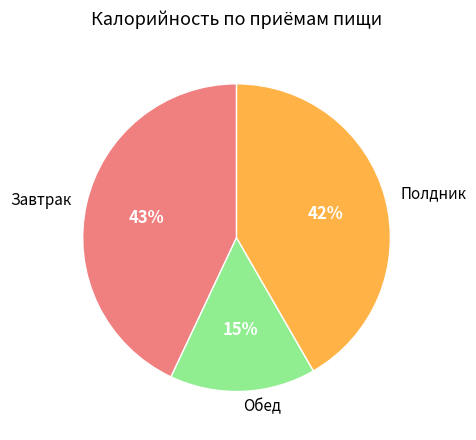

Which slice is the largest?

Завтрак